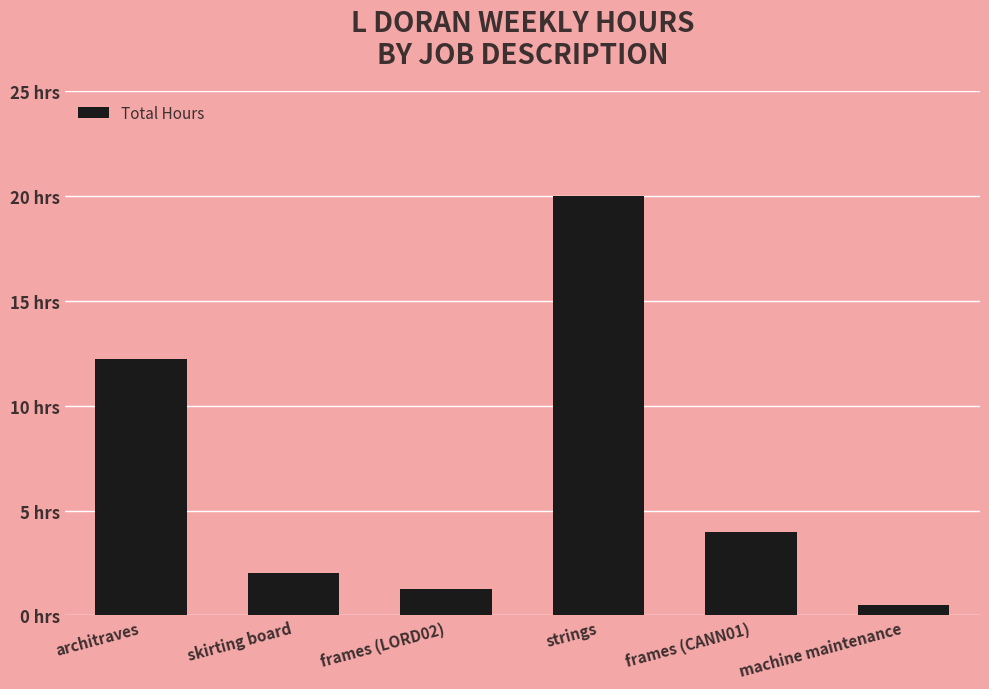

Does the chart contain any negative values?

No